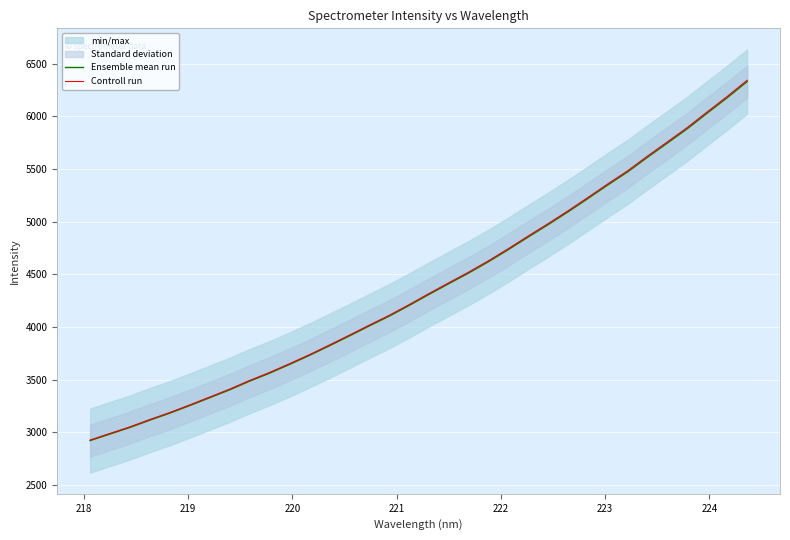

True or false: Ensemble mean run and Controll run intersect in this chart.

False